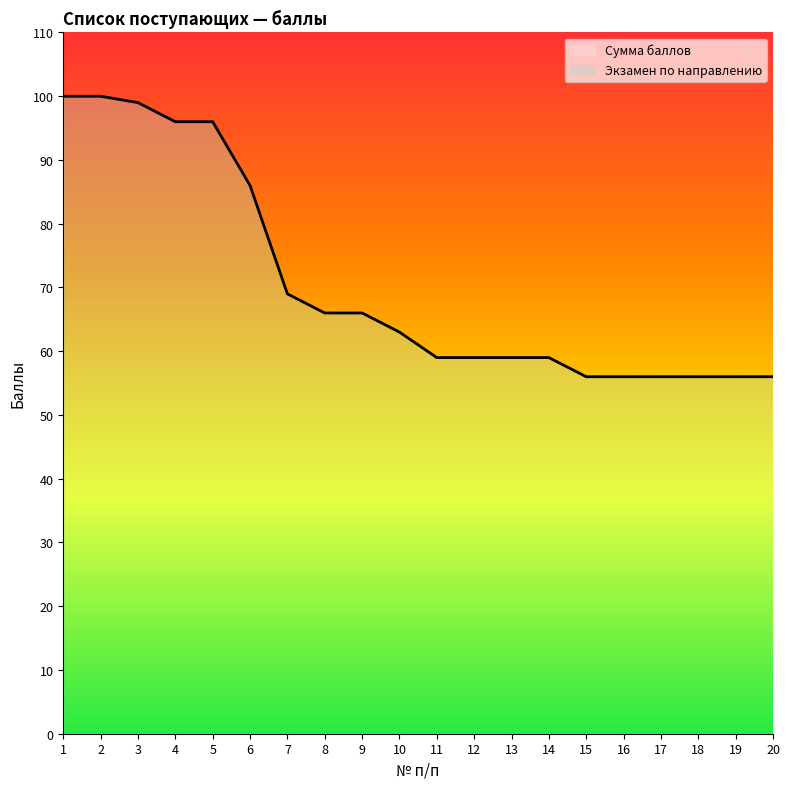

The ЭКЗАМЕН ПО НАПРАВЛЕНИЮ ПОДГОТОВКИ series shows 56 at 15. True or false?

True